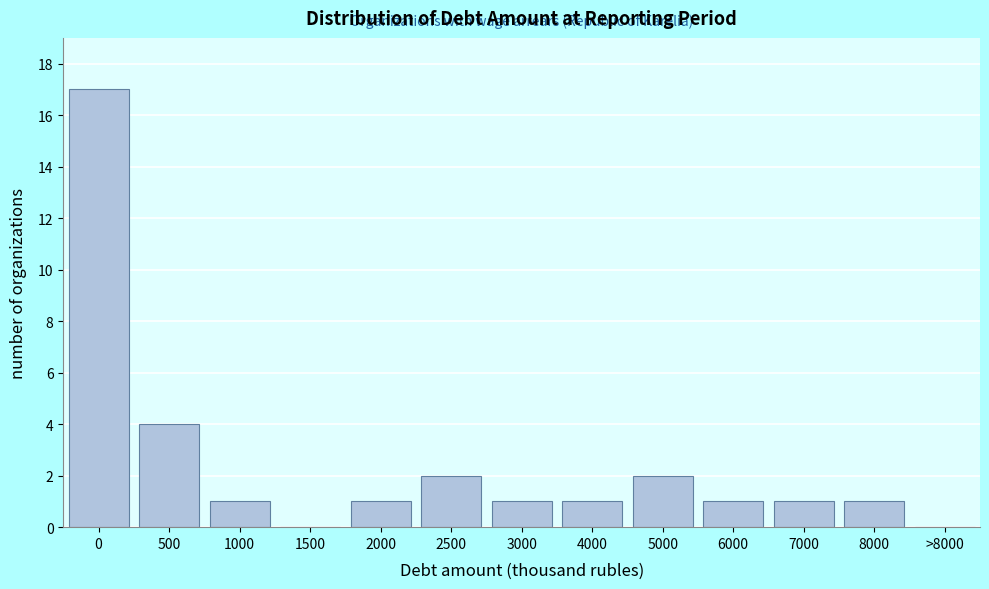

Reading right to left, transcribe all the data shown in this chart.

>8000=0	8000=1	7000=1	6000=1	5000=2	4000=1	3000=1	2500=2	2000=1	1500=0	1000=1	500=4	0=17